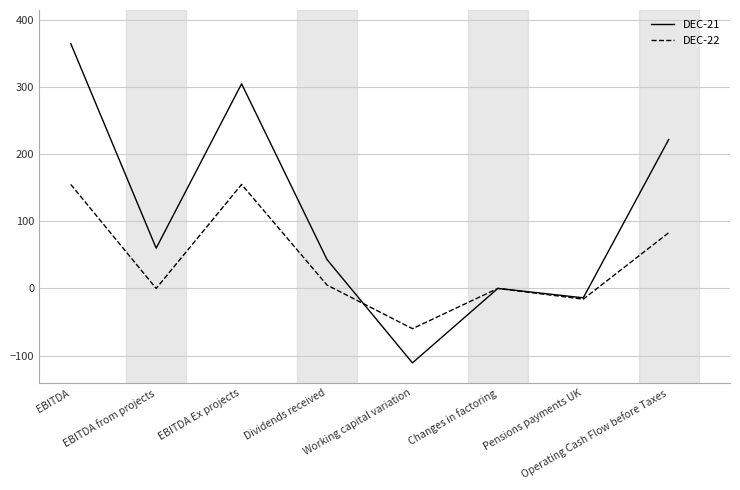

What is the average value of the DEC-21 series?

109